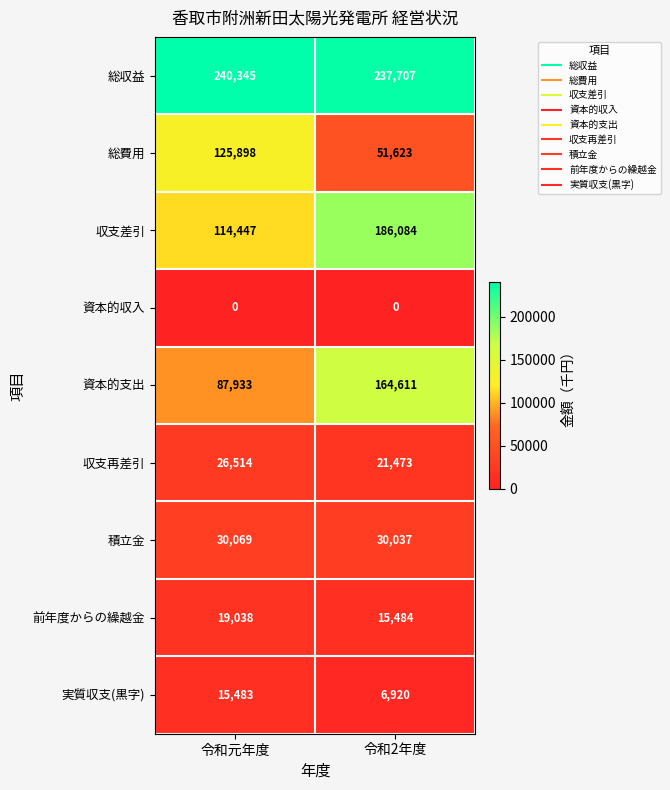

Which series has the widest spread of values?

資本的支出